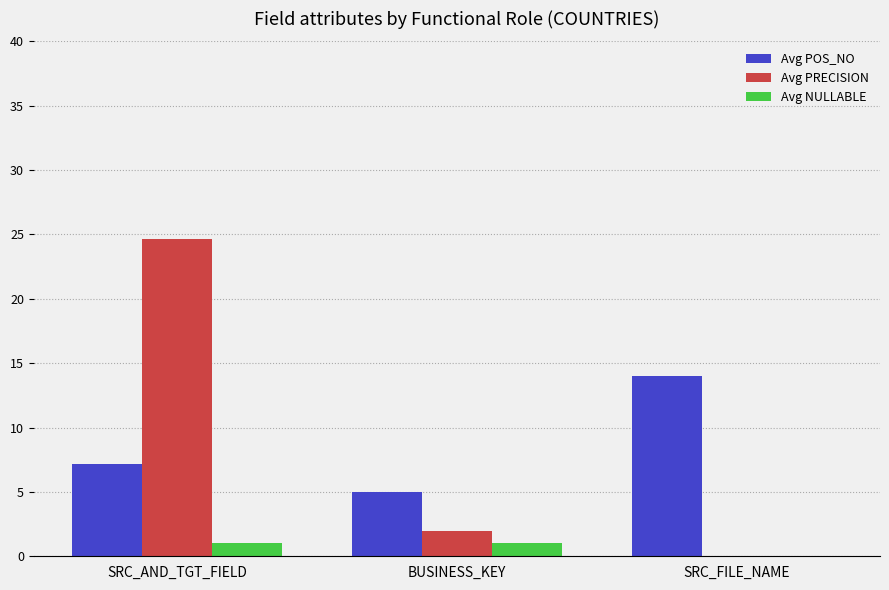

What is the sum of the Avg NULLABLE values at BUSINESS_KEY and SRC_AND_TGT_FIELD?

2.0